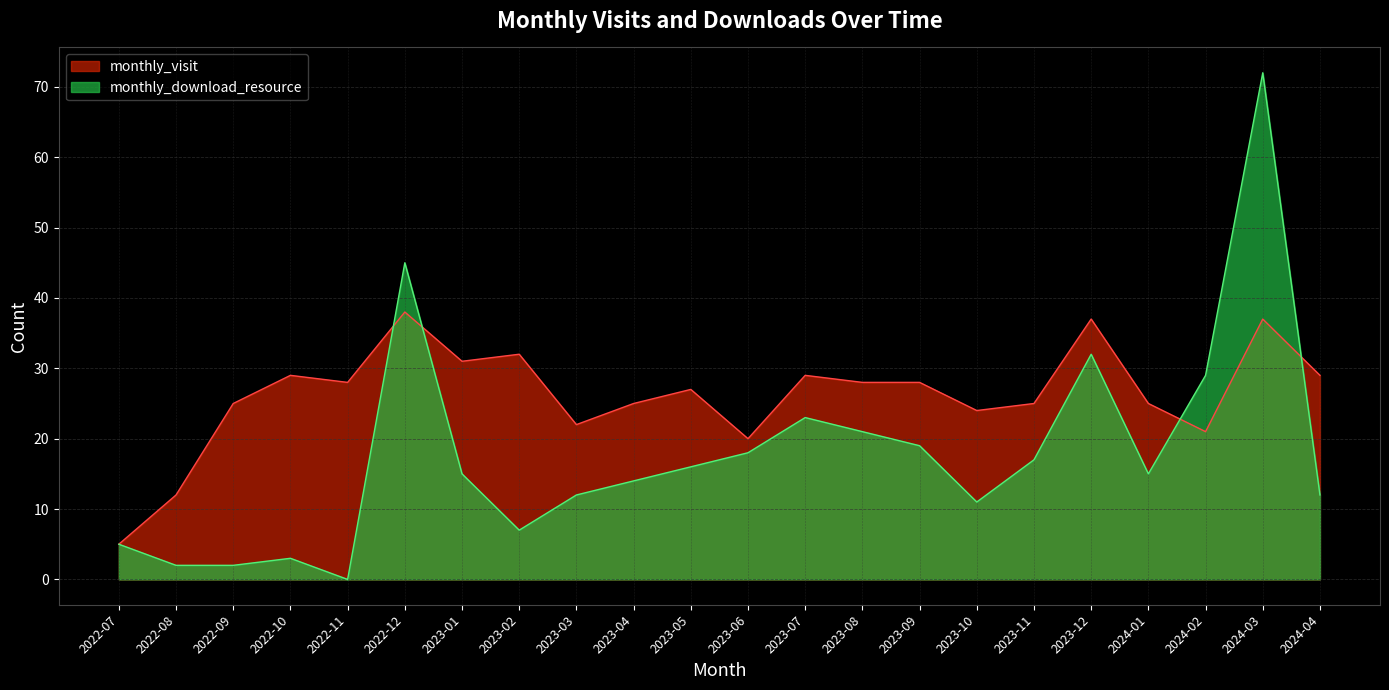

The monthly_visit series shows 9 at 2022-07. True or false?

False